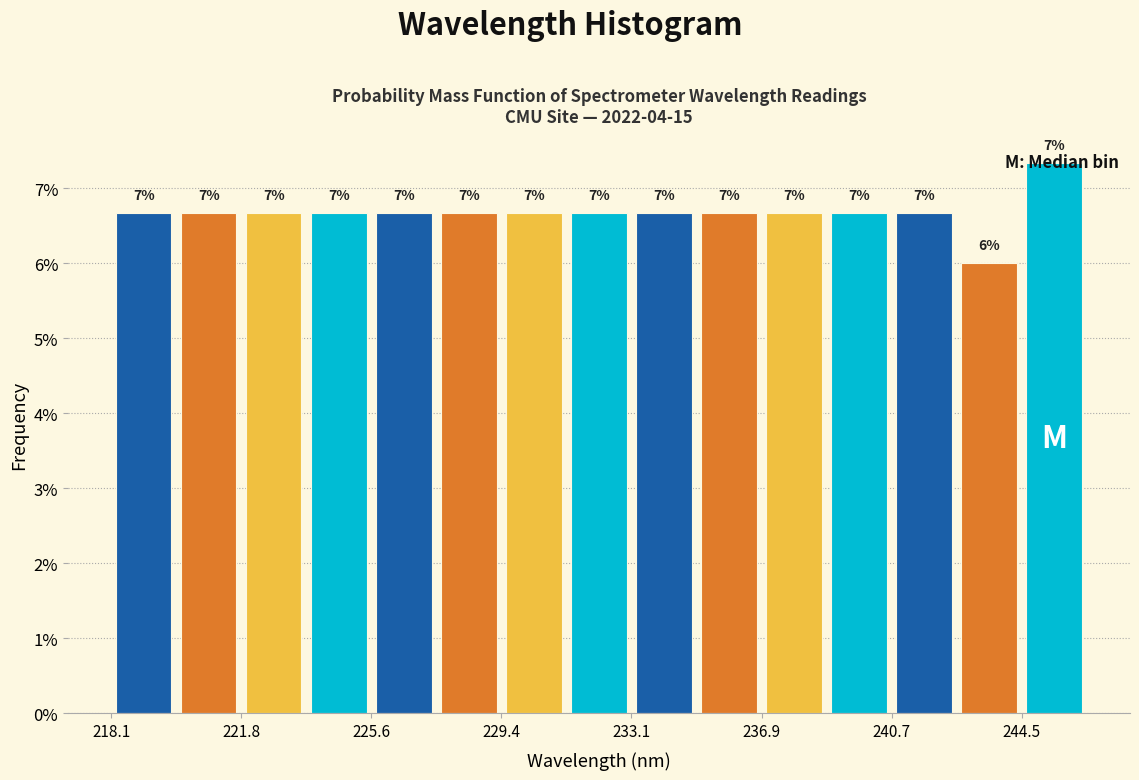

Around what value on the x-axis is the tallest bar? Give the approximate position of its centre, as read against the axis.

245.5